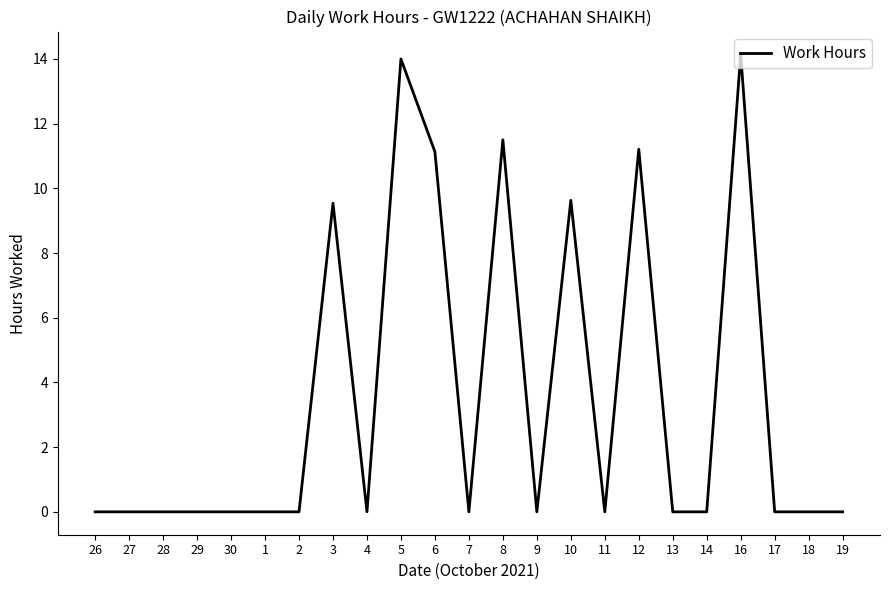

What position from the left is 6?

11